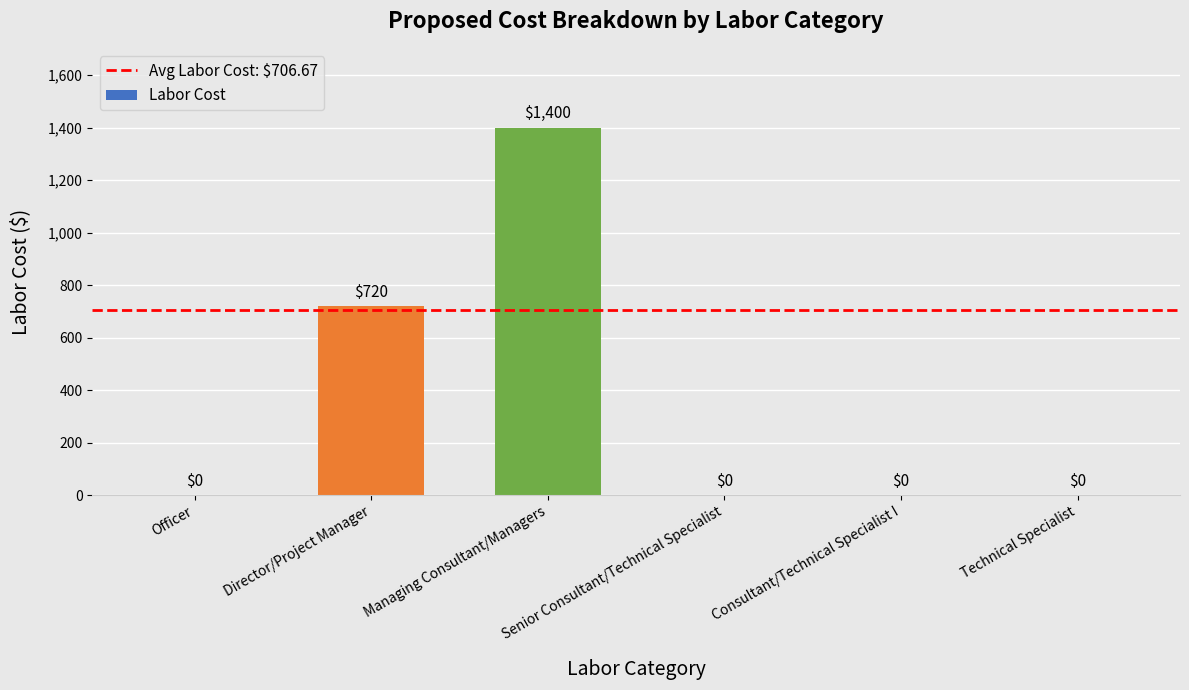

How many series are shown in this chart?

1